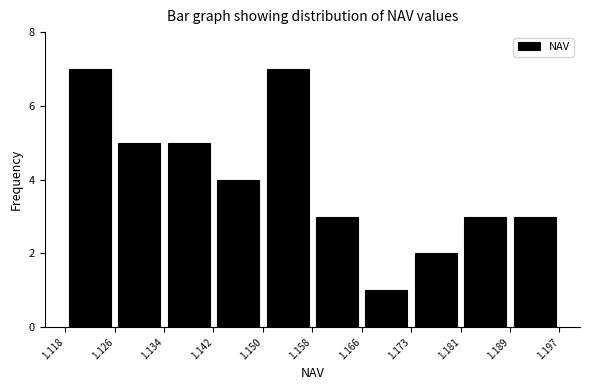

Reading left to right, transcribe this chart: for each bar, give the range it covers on the x-axis and its height. The values are not printed on the chart, so give them approximately, as read against the axis.

1.118 to 1.126: 7
1.126 to 1.134: 5
1.134 to 1.142: 5
1.142 to 1.150: 4
1.150 to 1.158: 7
1.158 to 1.166: 3
1.166 to 1.173: 1
1.173 to 1.181: 2
1.181 to 1.189: 3
1.189 to 1.197: 3